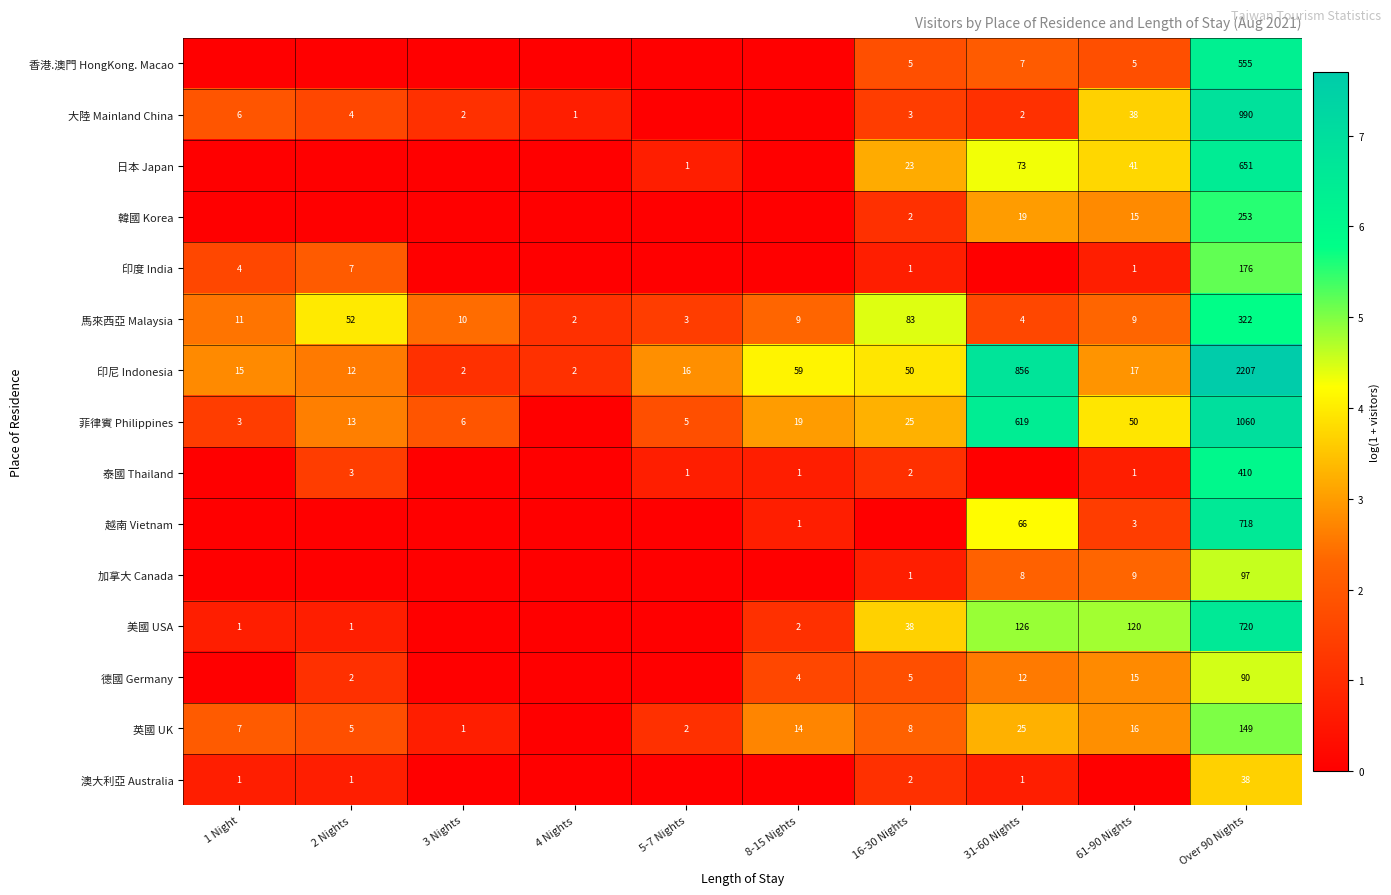

Is it true that 美國 USA equals 160 at 61-90 Nights?

False